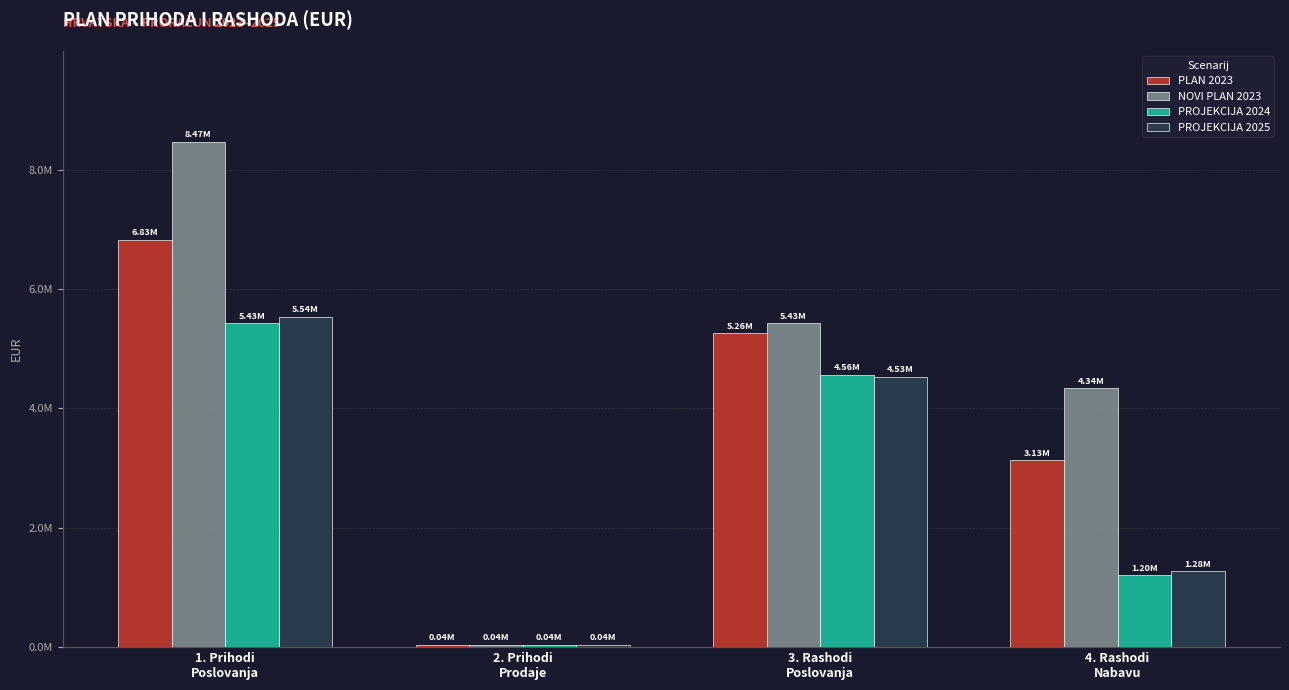

At which category is the sum across all series the highest?

1. Prihodi
Poslovanja